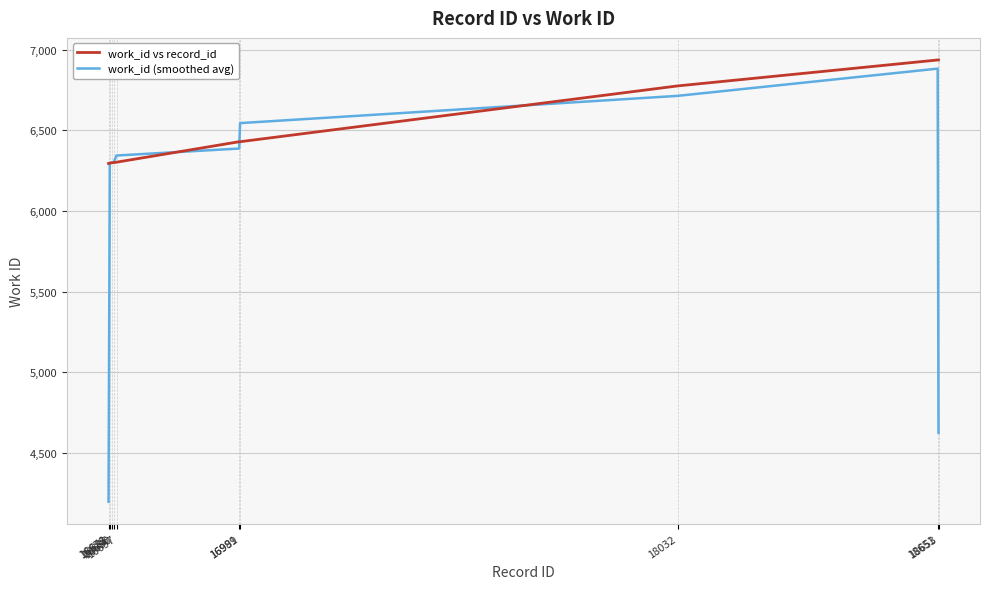

What is the sum of the work_id vs record_id values at 16989 and 16686?

12730.0